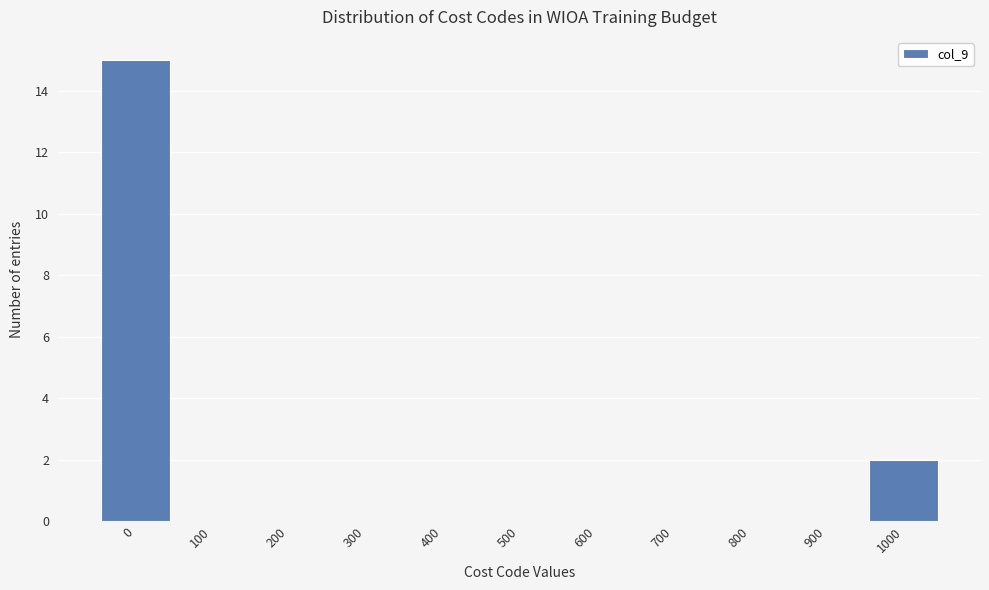

Reading left to right, transcribe all the data shown in this chart.

0=15	100=0	200=0	300=0	400=0	500=0	600=0	700=0	800=0	900=0	1000=2